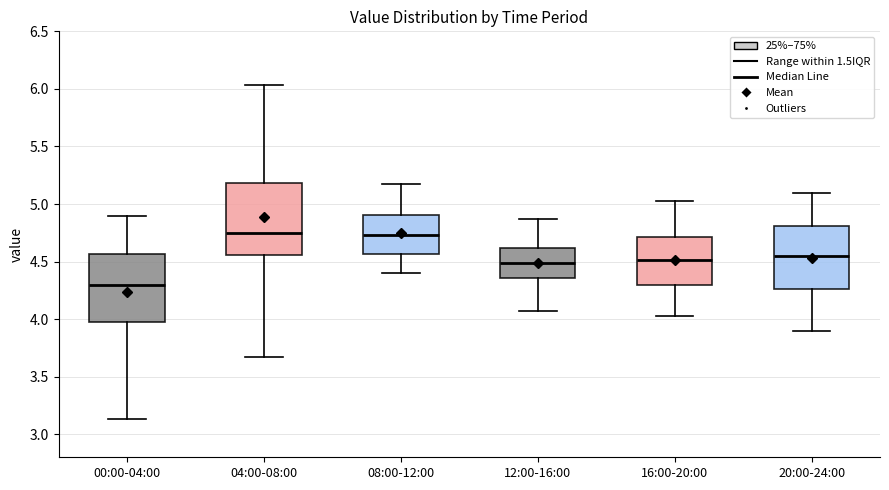

Reading left to right, transcribe this box plot: for each box, give where its median line is, the range the box spans, and where its two whiskers end, as read against the y-axis. The values are not printed on the chart, so give them approximately, as read against the axis.

00:00-04:00: median 4.30, box 4.00 to 4.55, whiskers 3.15 to 4.90
04:00-08:00: median 4.75, box 4.55 to 5.20, whiskers 3.65 to 6.05
08:00-12:00: median 4.75, box 4.55 to 4.90, whiskers 4.40 to 5.15
12:00-16:00: median 4.50, box 4.35 to 4.60, whiskers 4.05 to 4.85
16:00-20:00: median 4.50, box 4.30 to 4.70, whiskers 4.05 to 5.05
20:00-24:00: median 4.55, box 4.25 to 4.80, whiskers 3.90 to 5.10